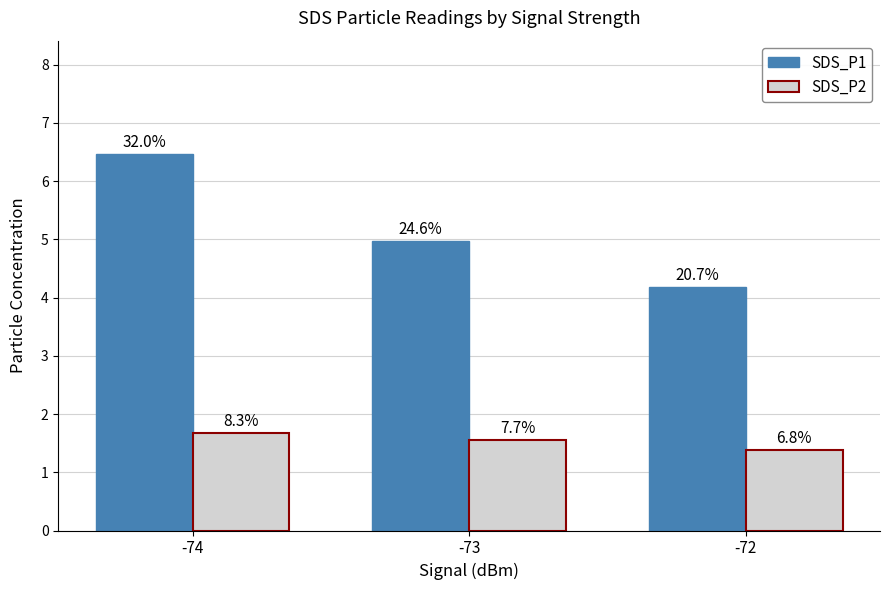

True or false: SDS_P2 has a value of 1.4 at -72.

True